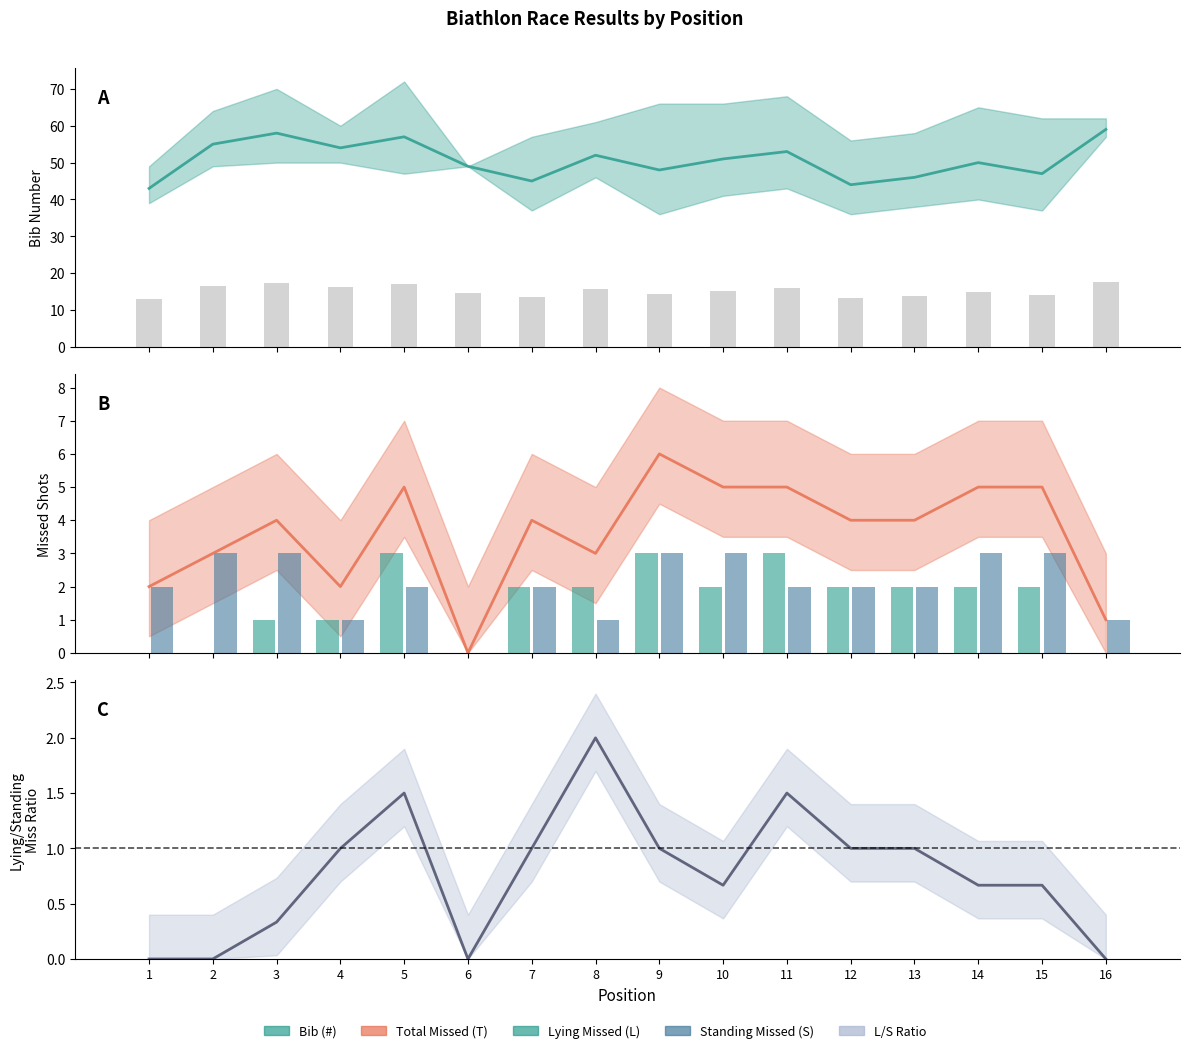

The Standing Missed (S) series shows 0.3 at 16. True or false?

False